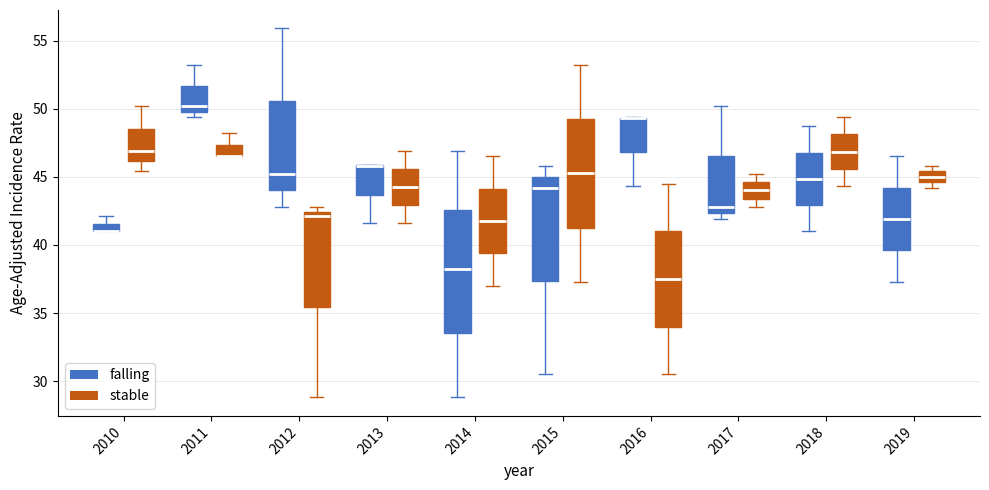

Which box is the tallest, from its lower edge to its upper edge?

2014 (falling)